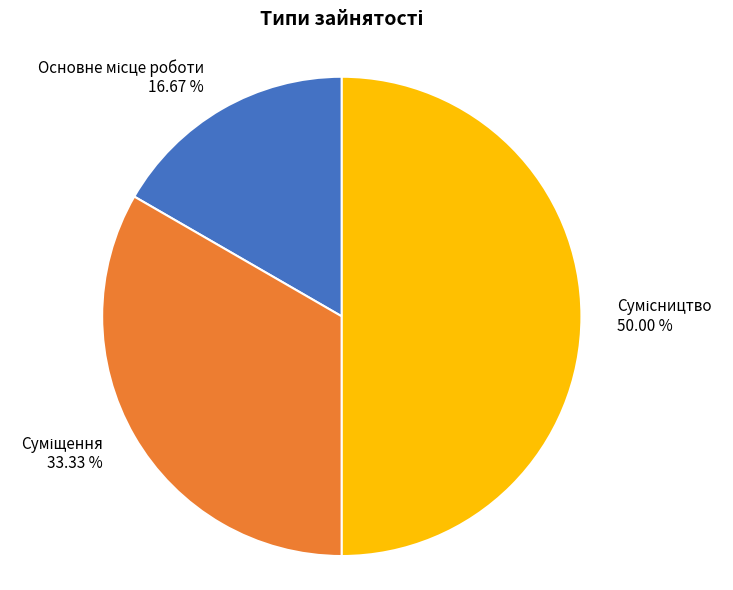

To the nearest percent, what percentage of the pie is Суміщення?

33%